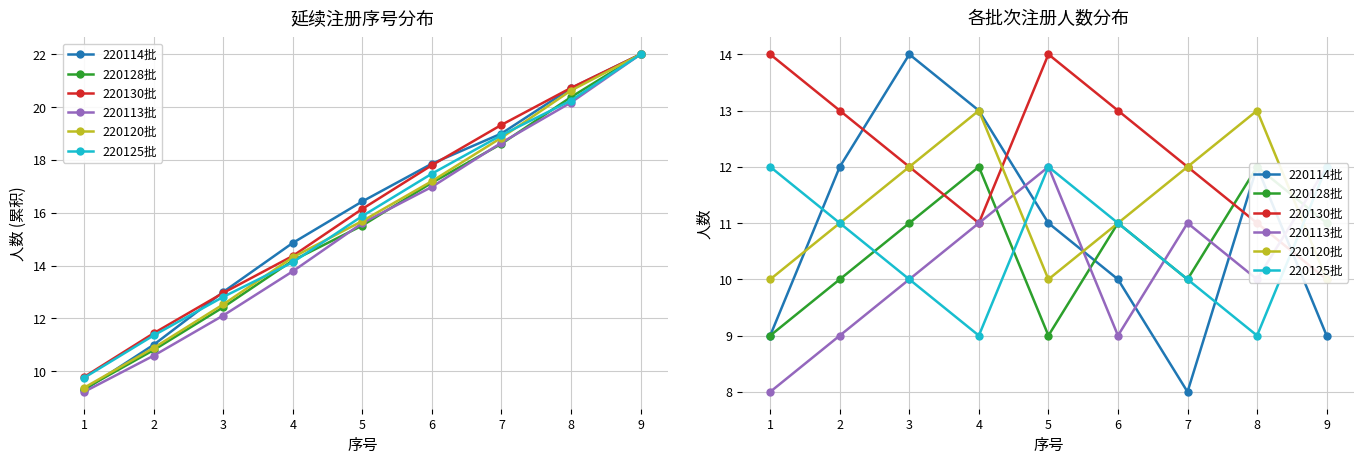

What is the difference between the highest and lowest values at 3?

4